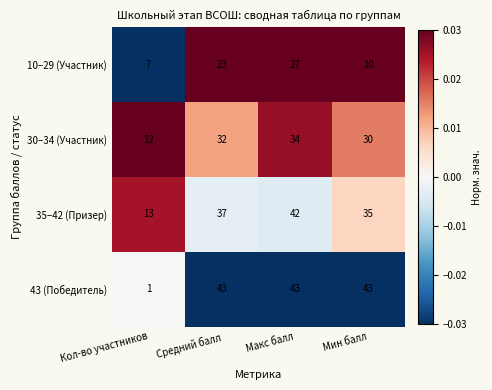

Count the number of data series in this chart.

4